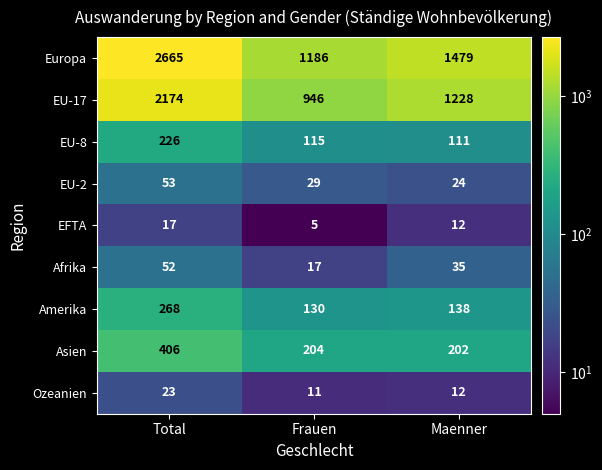

How many distinct data groups are displayed?

9